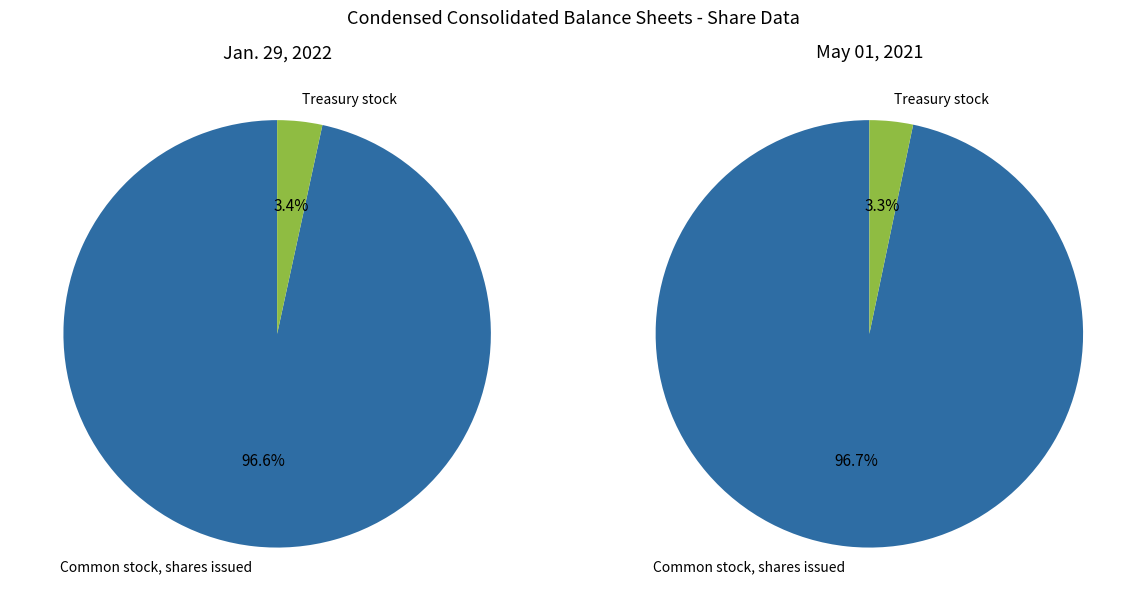

Is Common stock, shares issued the majority of the pie?

Yes